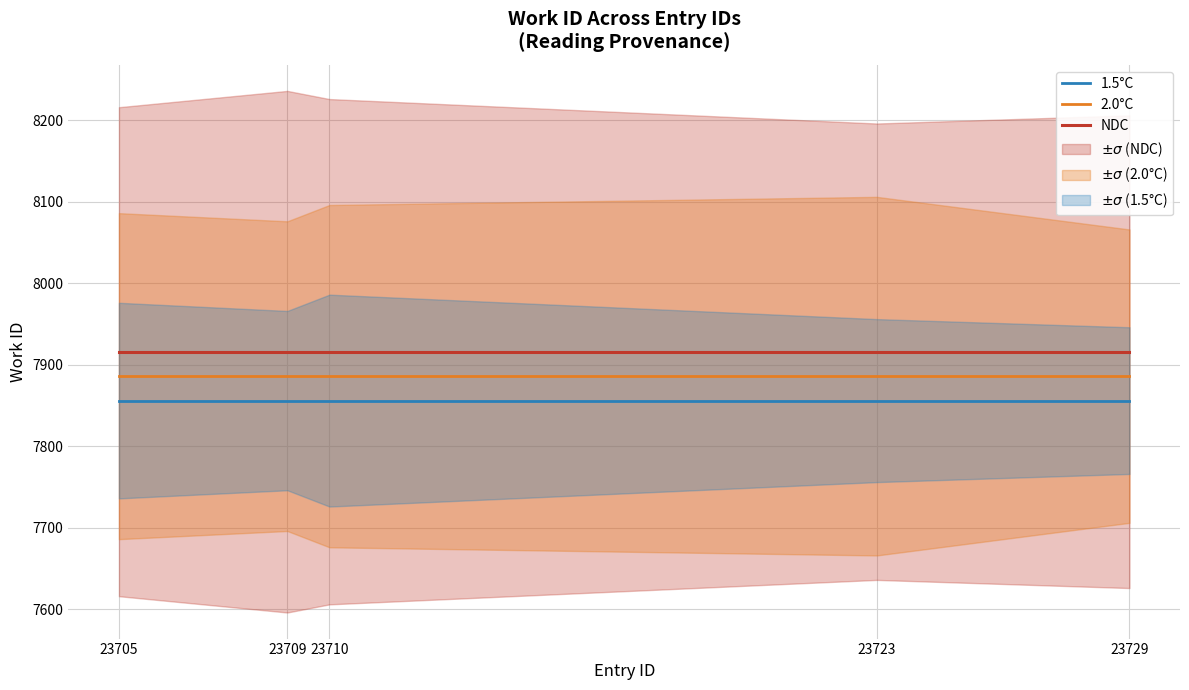

What is the value of the 1.5°C point at the 4th from the left?

7856